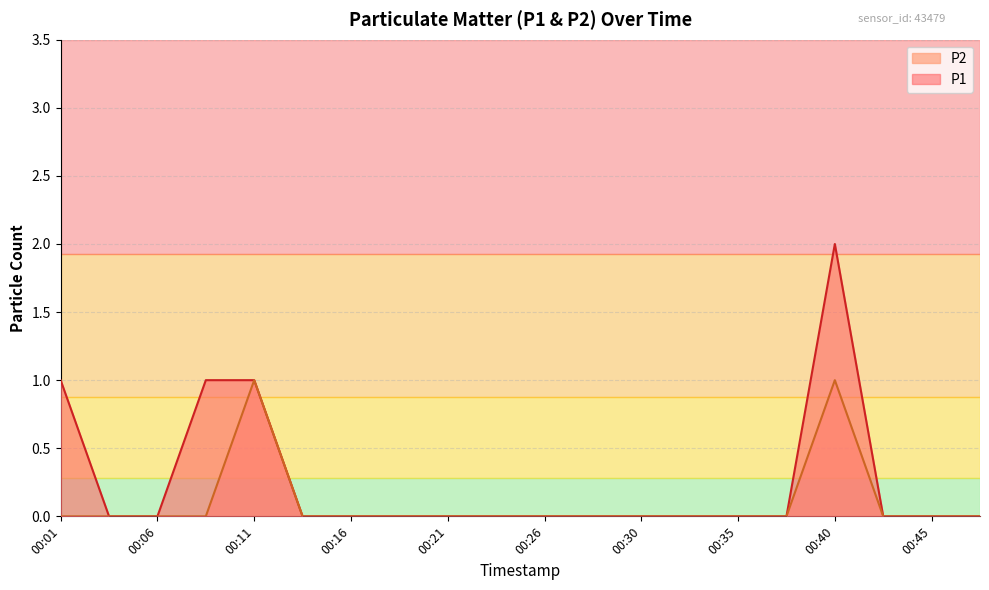

What are all the series names shown in the legend?

P2, P1